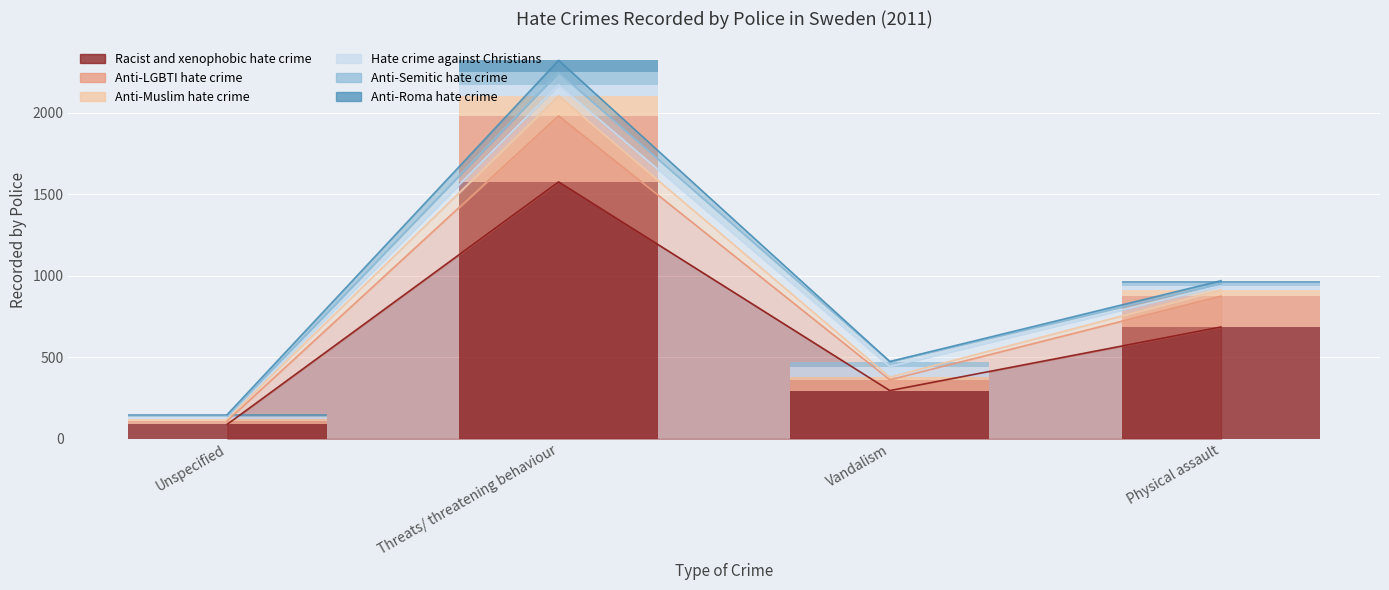

What is the average value of the Hate crime against Christians series?

42